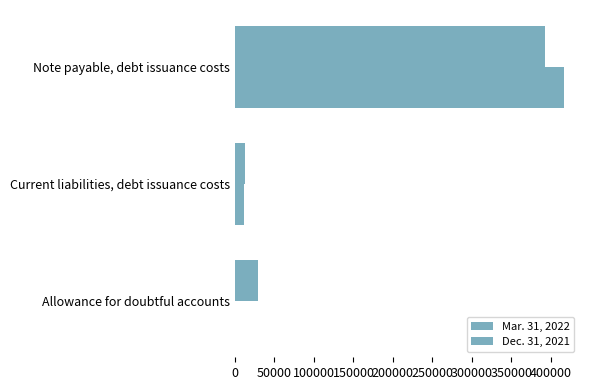

How many categories are shown in the chart?

3